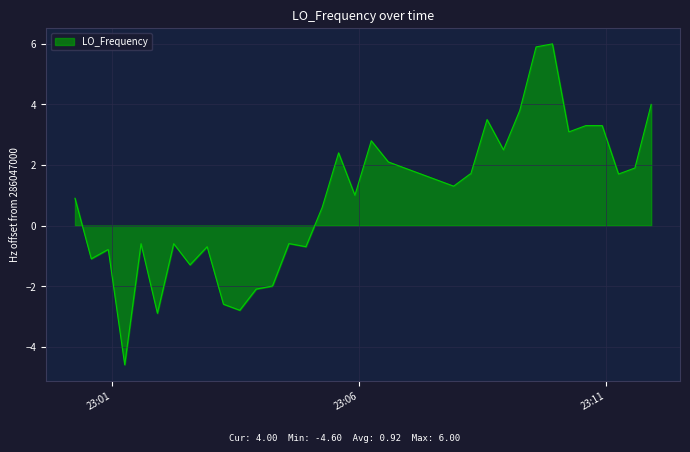

What is the maximum value shown in the chart?

6.0